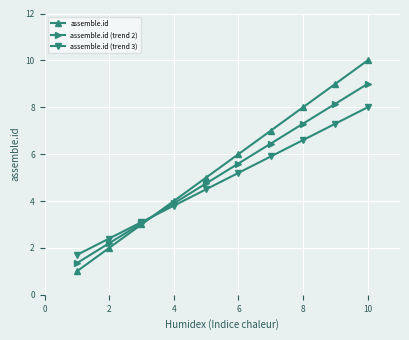

Which series has the largest range (max minus min)?

assemble.id